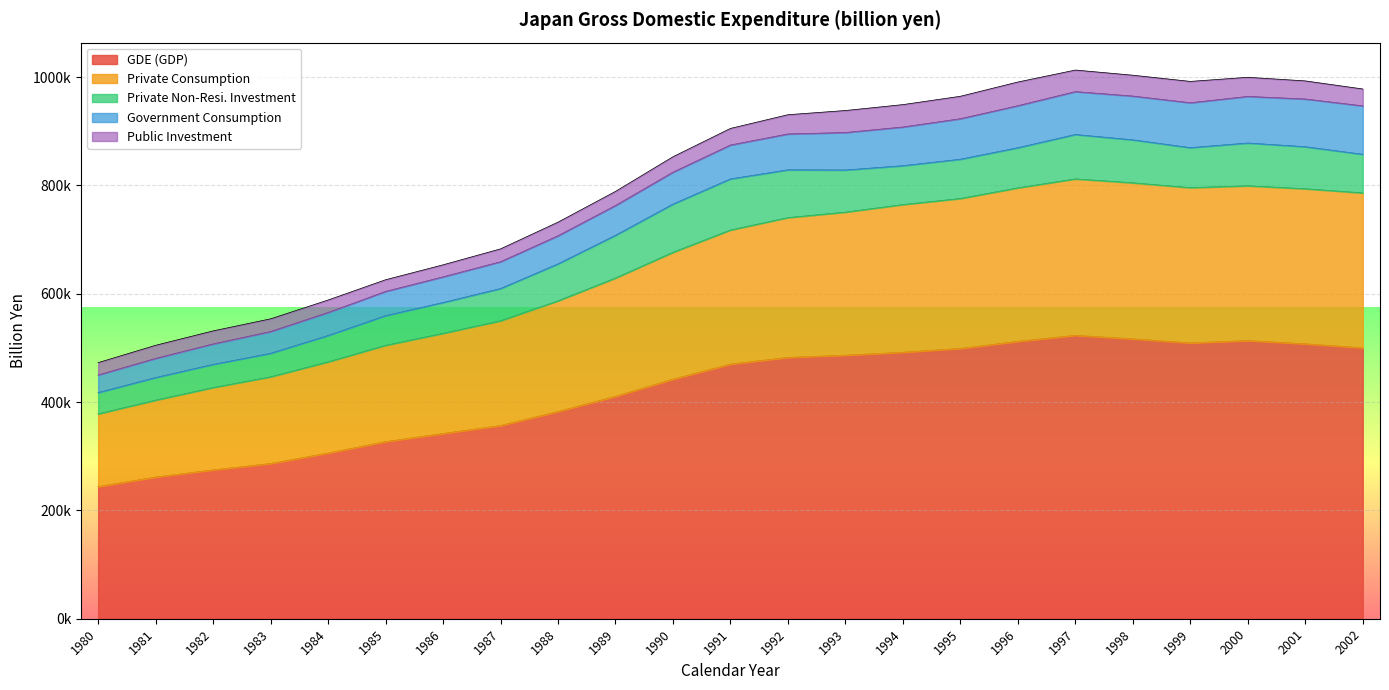

What is the sum of the Private Consumption values at 1981 and 1991?

389466.0